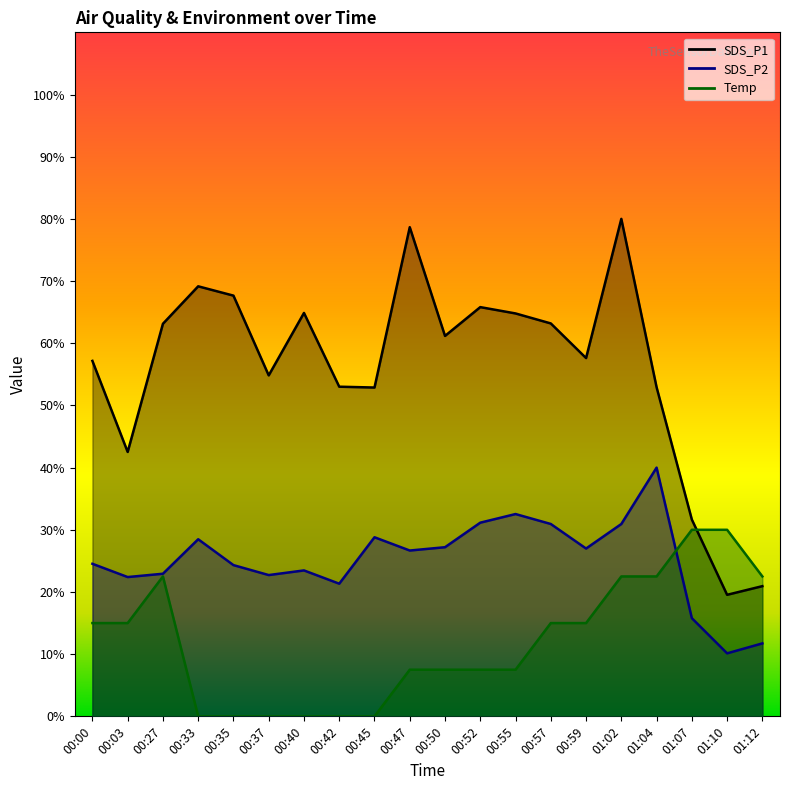

Rank the series by their average value, from lowest to highest.

Temp, SDS_P2, SDS_P1